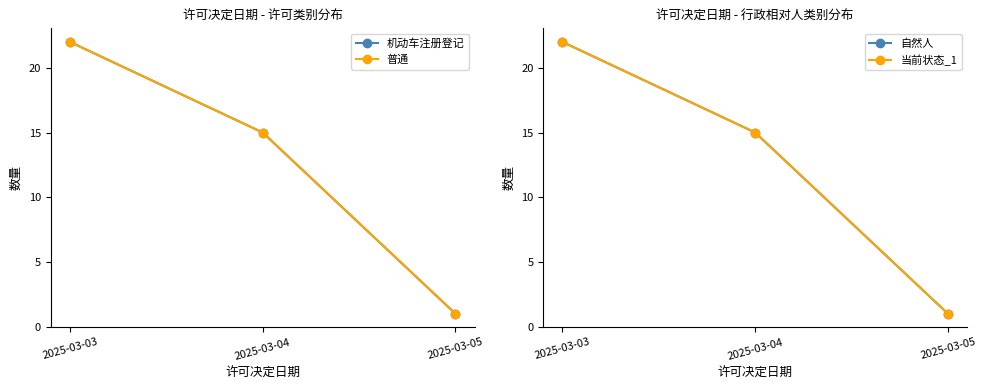

Where does the 机动车注册登记 series first go above 15?

2025-03-03